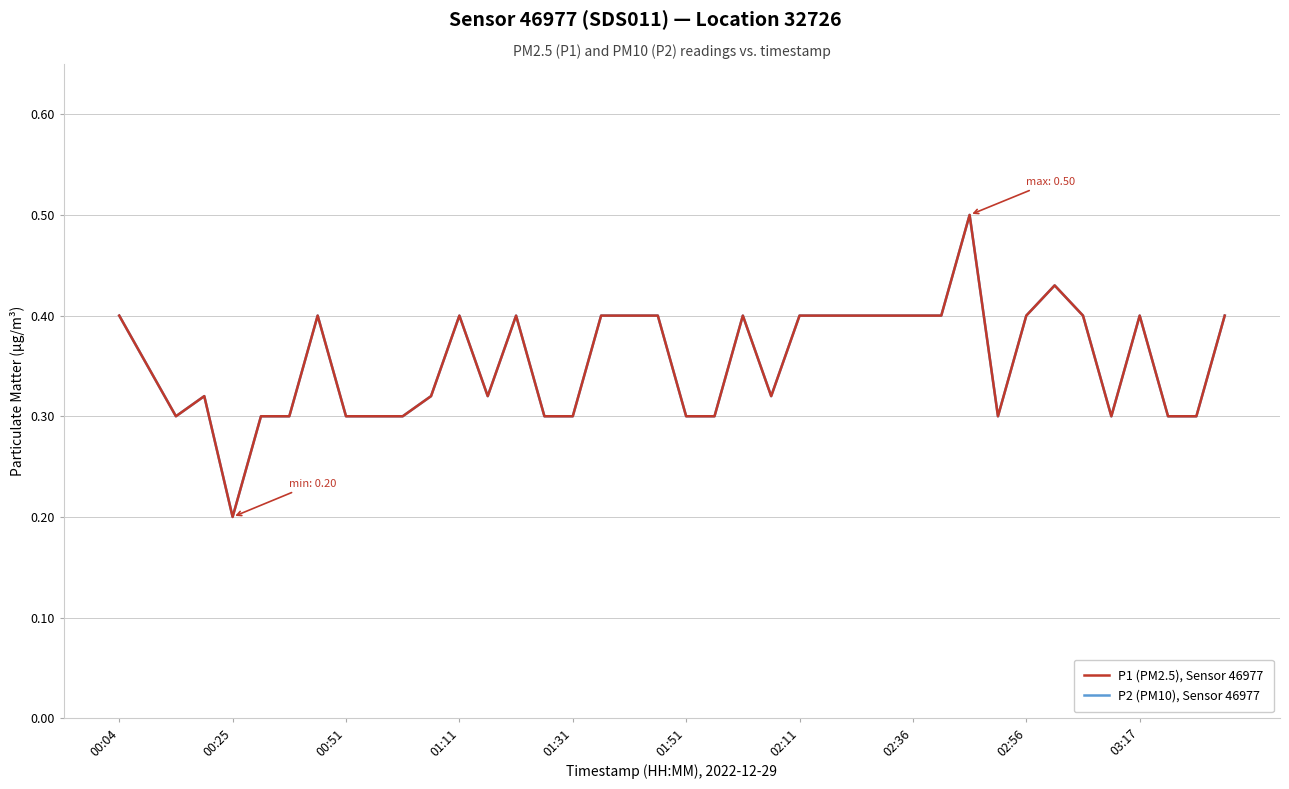

Is this an area chart (filled region under the line)?

No